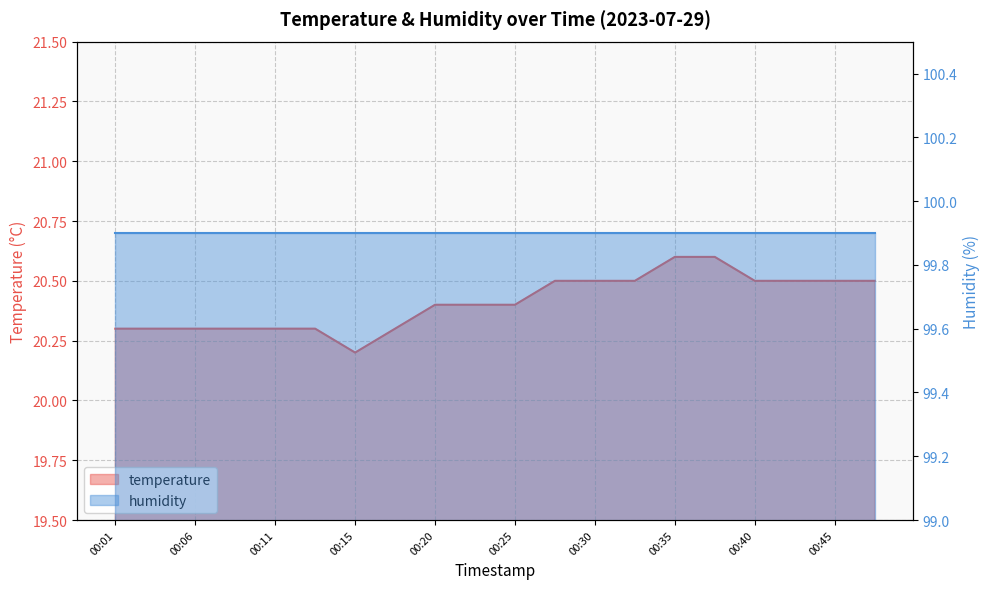

What is the sum of all values?

408.2